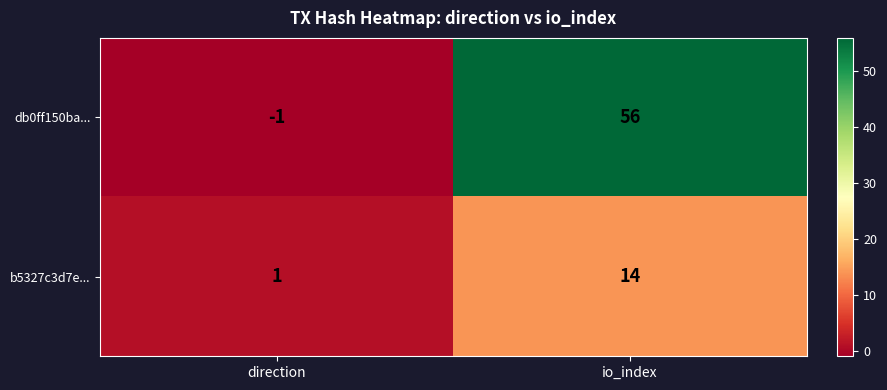

Which series has the widest spread of values?

db0ff150ba...